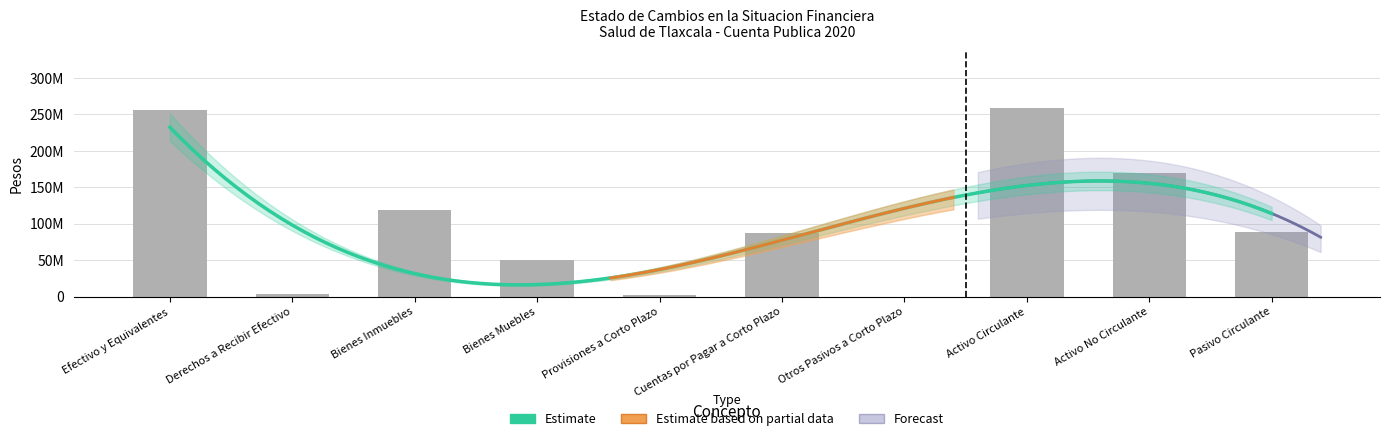

How many bars are there in total?

10